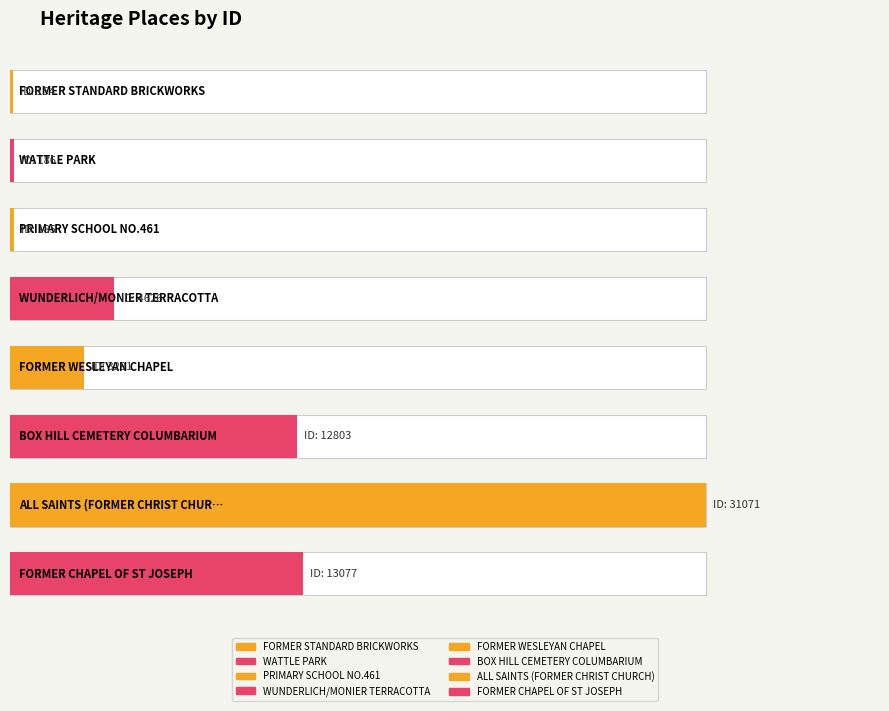

At which label is the value closest to 15612?

FORMER CHAPEL OF ST JOSEPH